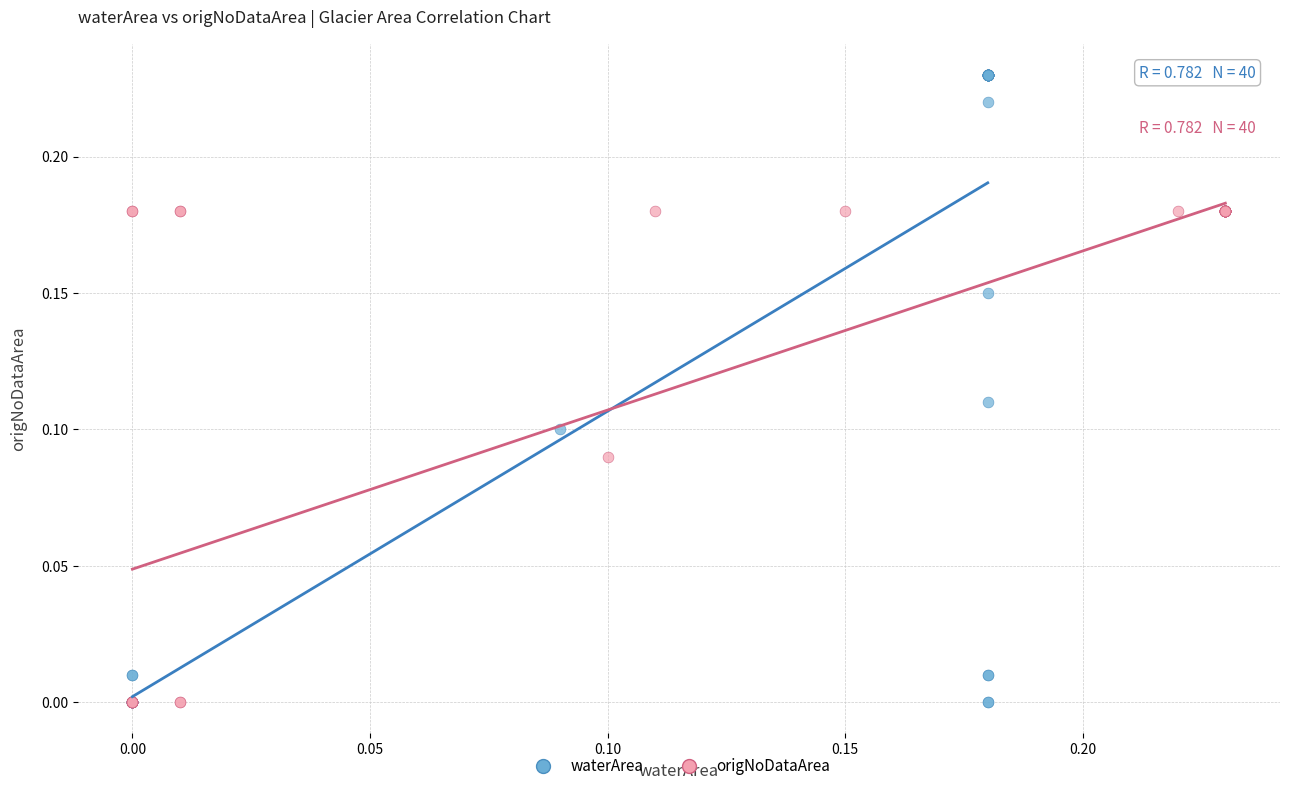

Which series has the widest spread of Y values?

waterArea